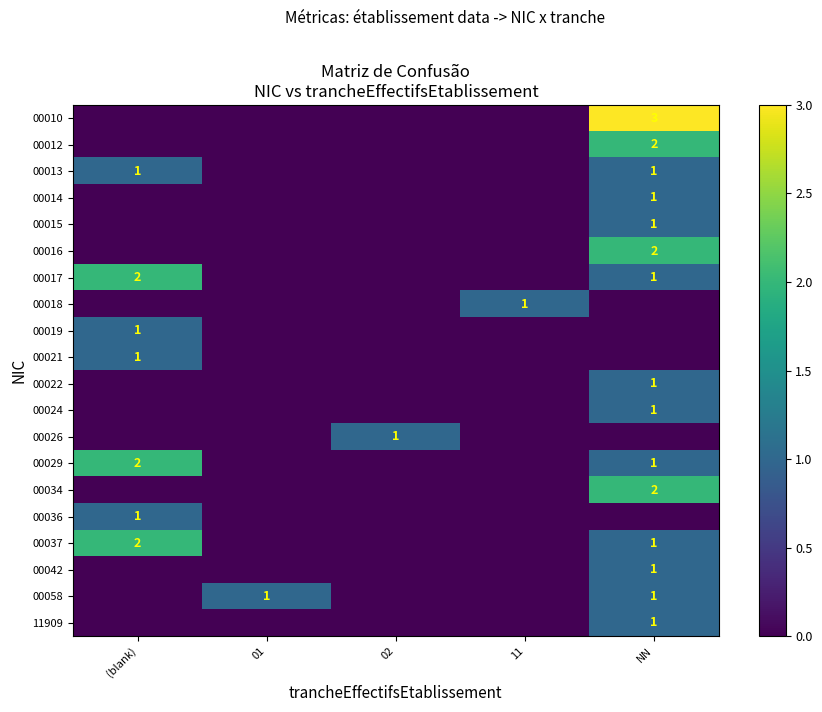

Between 11 and NN, which is larger?

NN